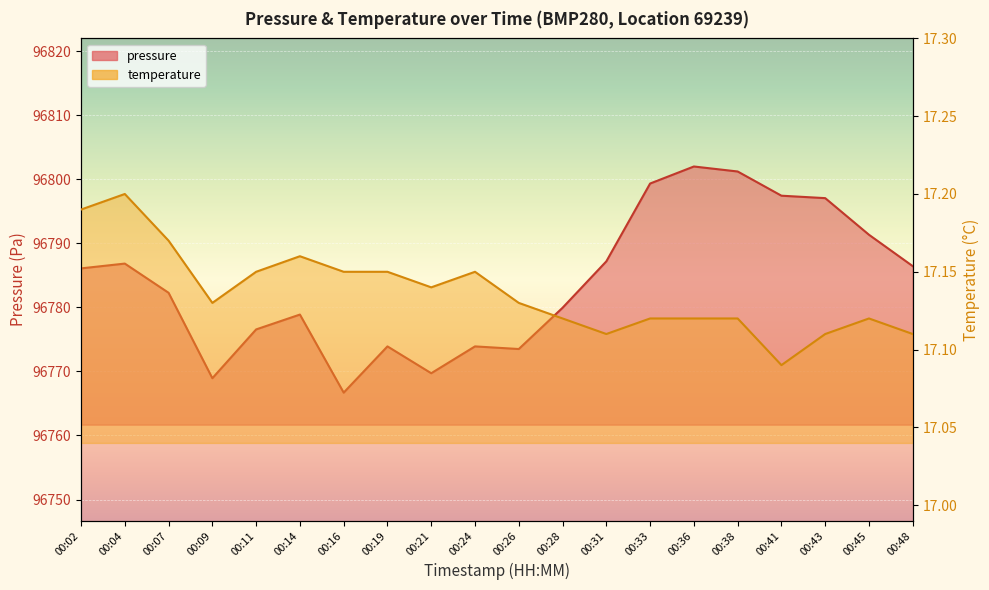

Is the value of temperature at 00:28 greater than the value of pressure at 00:45?

No